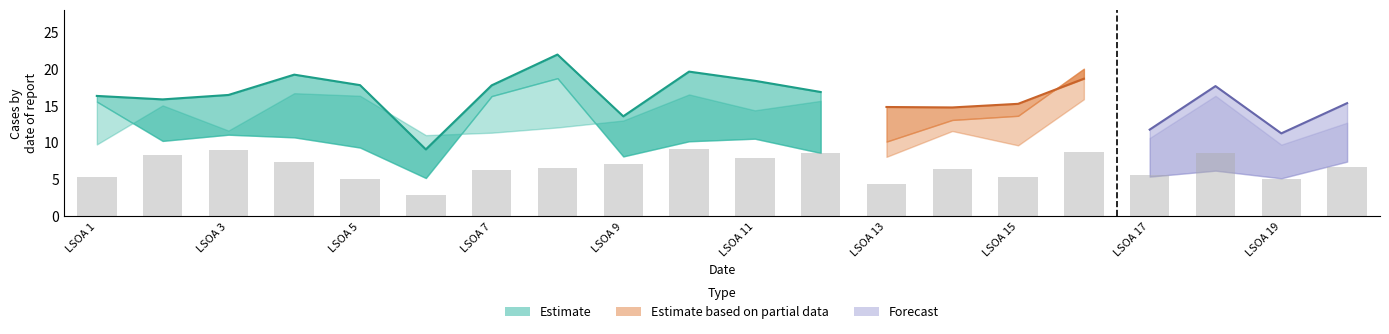

Which has a higher value, 15 or 10?

15